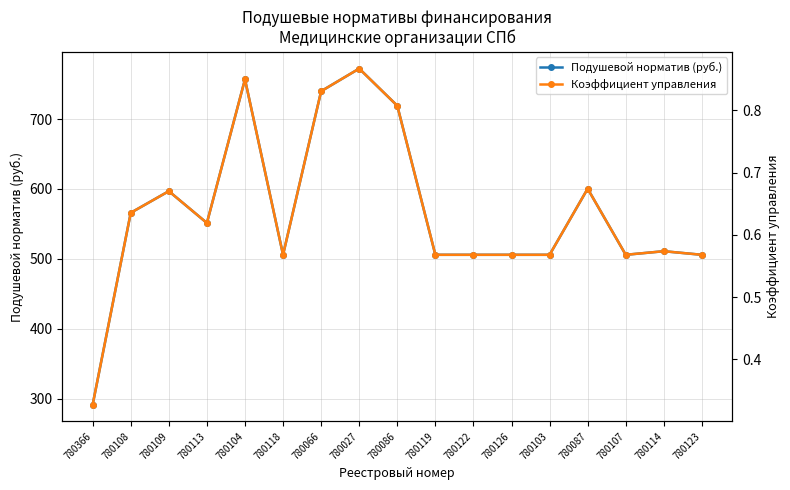

What are all the series names shown in the legend?

Подушевой норматив (руб.), Коэффициент управления